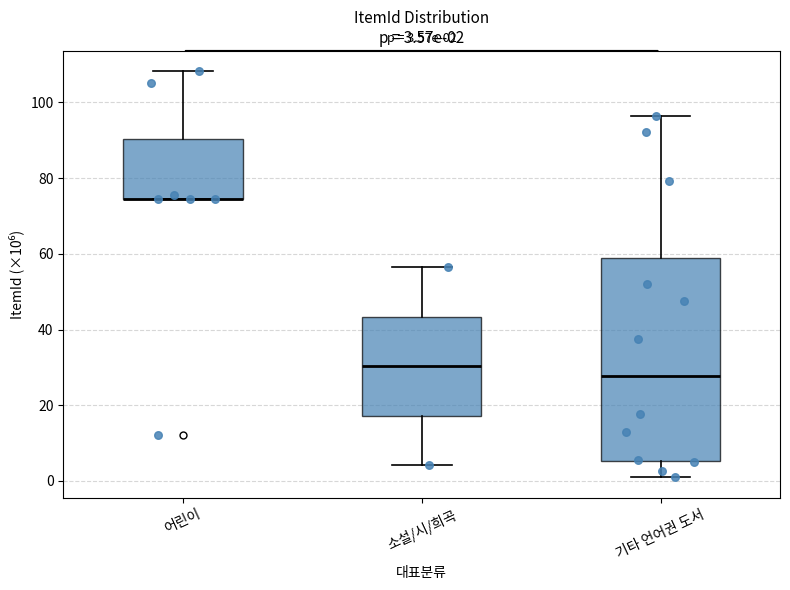

Comparing the boxes themselves (not the whiskers), which one is the tallest?

기타 언어권 도서